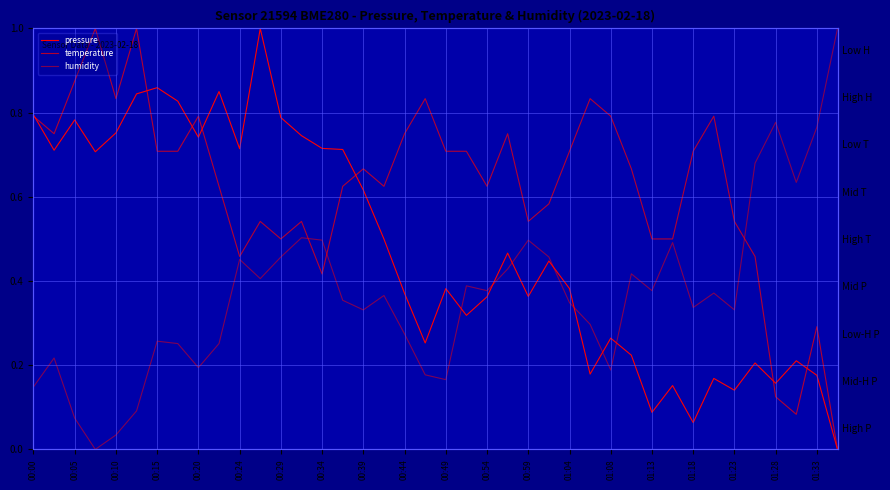

Which has a higher value, 29 or 26?

26